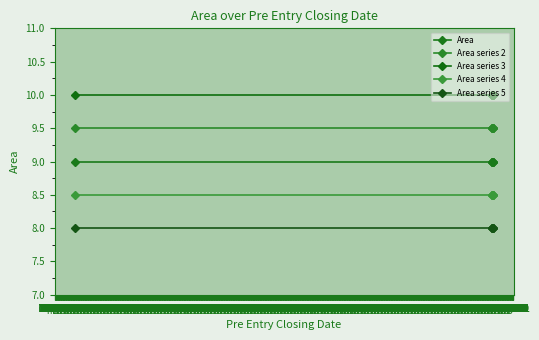

True or false: Area series 5 has more than 2 interior local peaks.

False